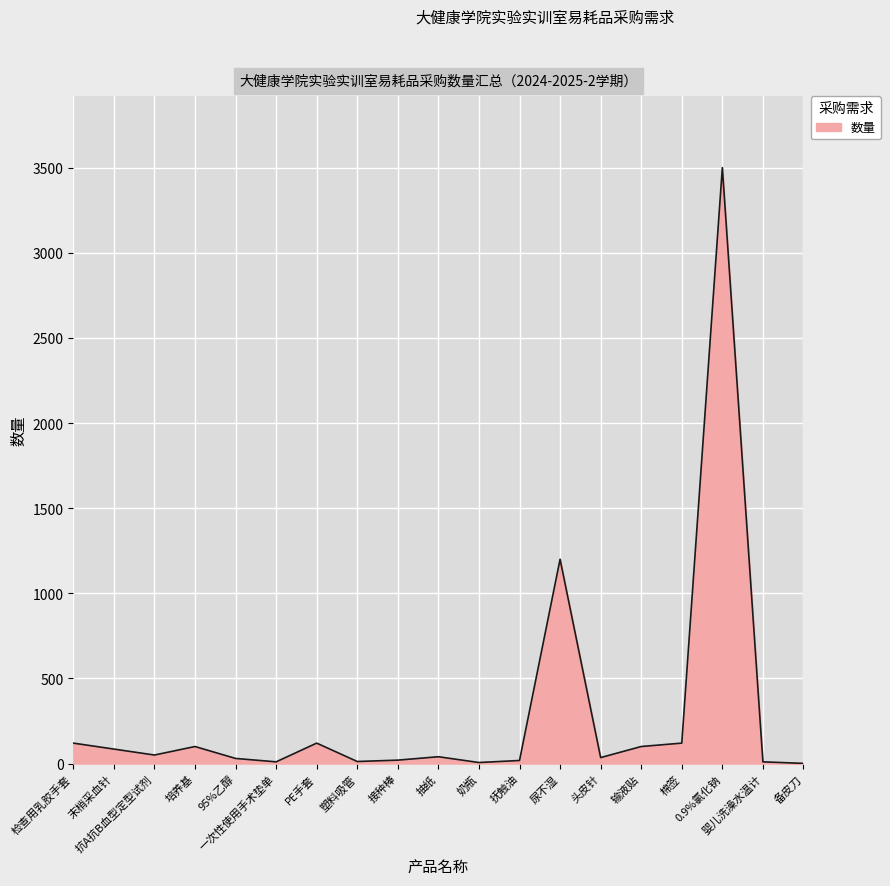

The chart shows a value of 100 at 培养基. True or false?

True